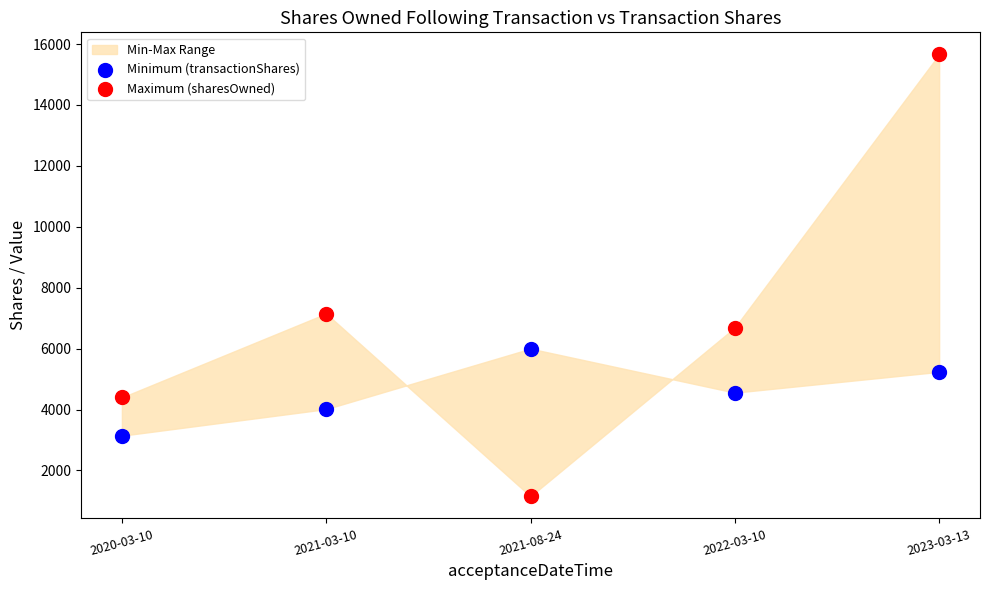

Which series contains the lowest Y value?

Maximum (sharesOwned)